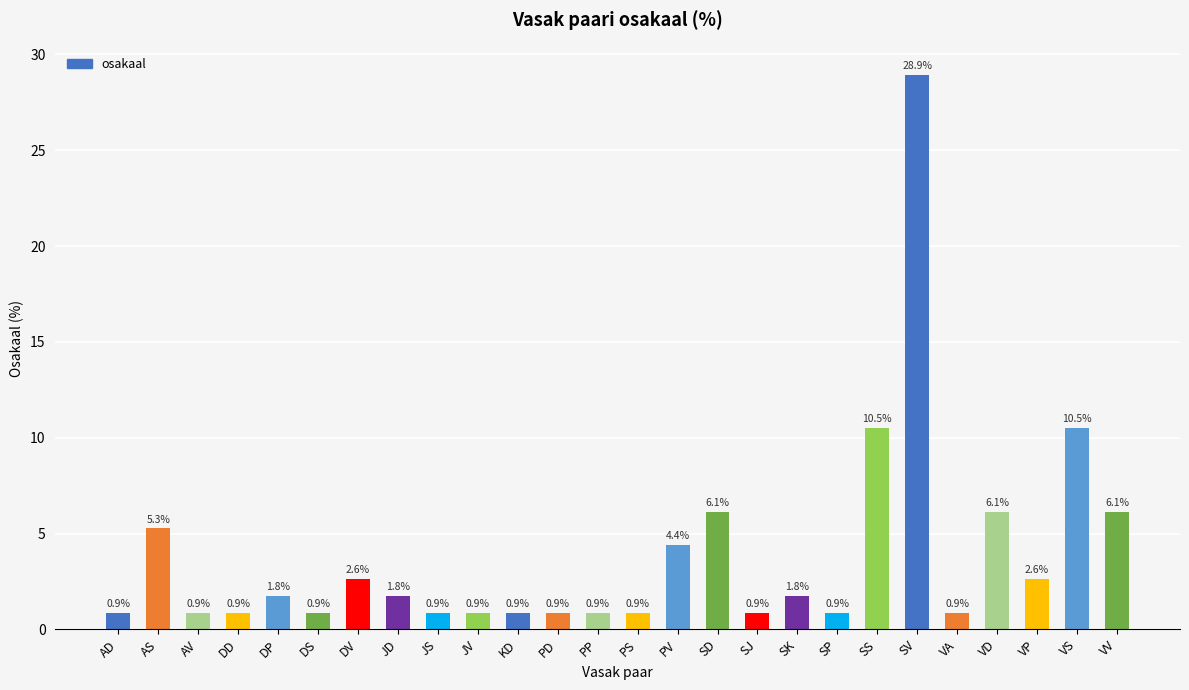

What is the label of the 22nd bar from the right?

DP